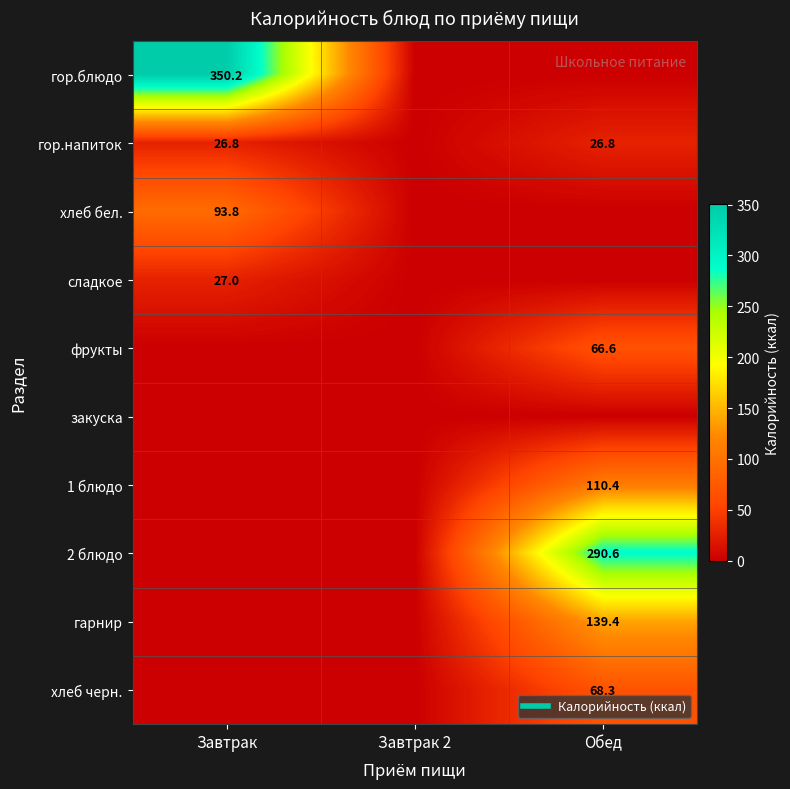

At Завтрак 2, list the series in order from smallest to largest.

гор.блюдо, гор.напиток, хлеб бел., сладкое, фрукты, закуска, 1 блюдо, 2 блюдо, гарнир, хлеб черн.